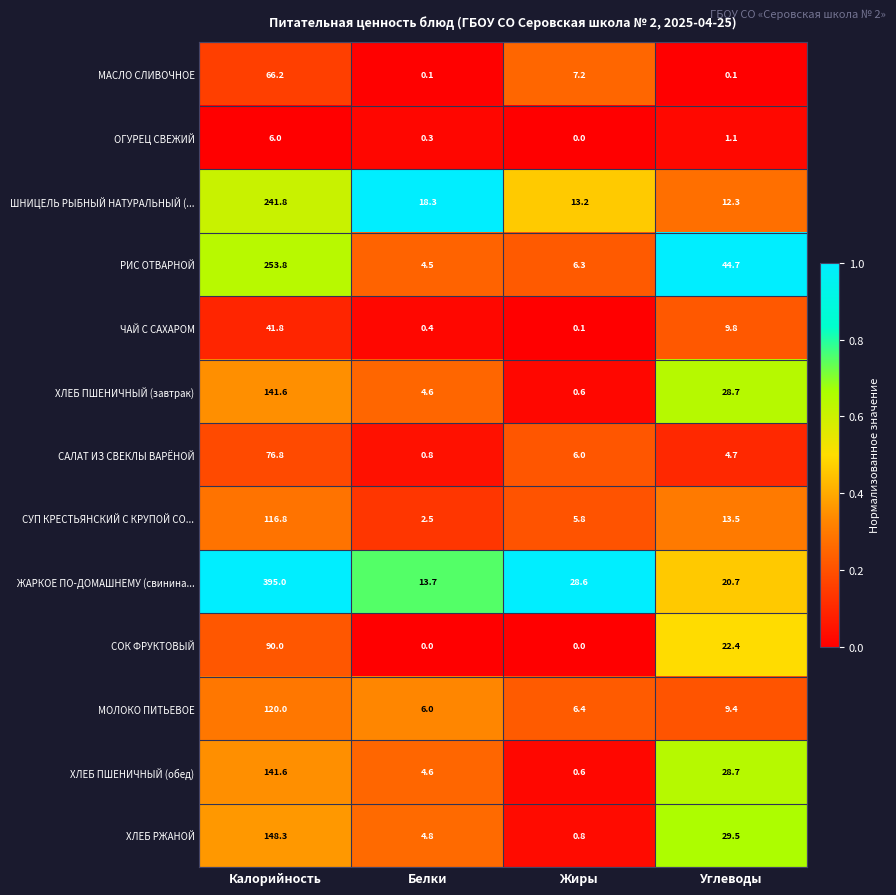

What is the difference between the maximum and second lowest values in the ХЛЕБ ПШЕНИЧНЫЙ (обед) series?

137.0